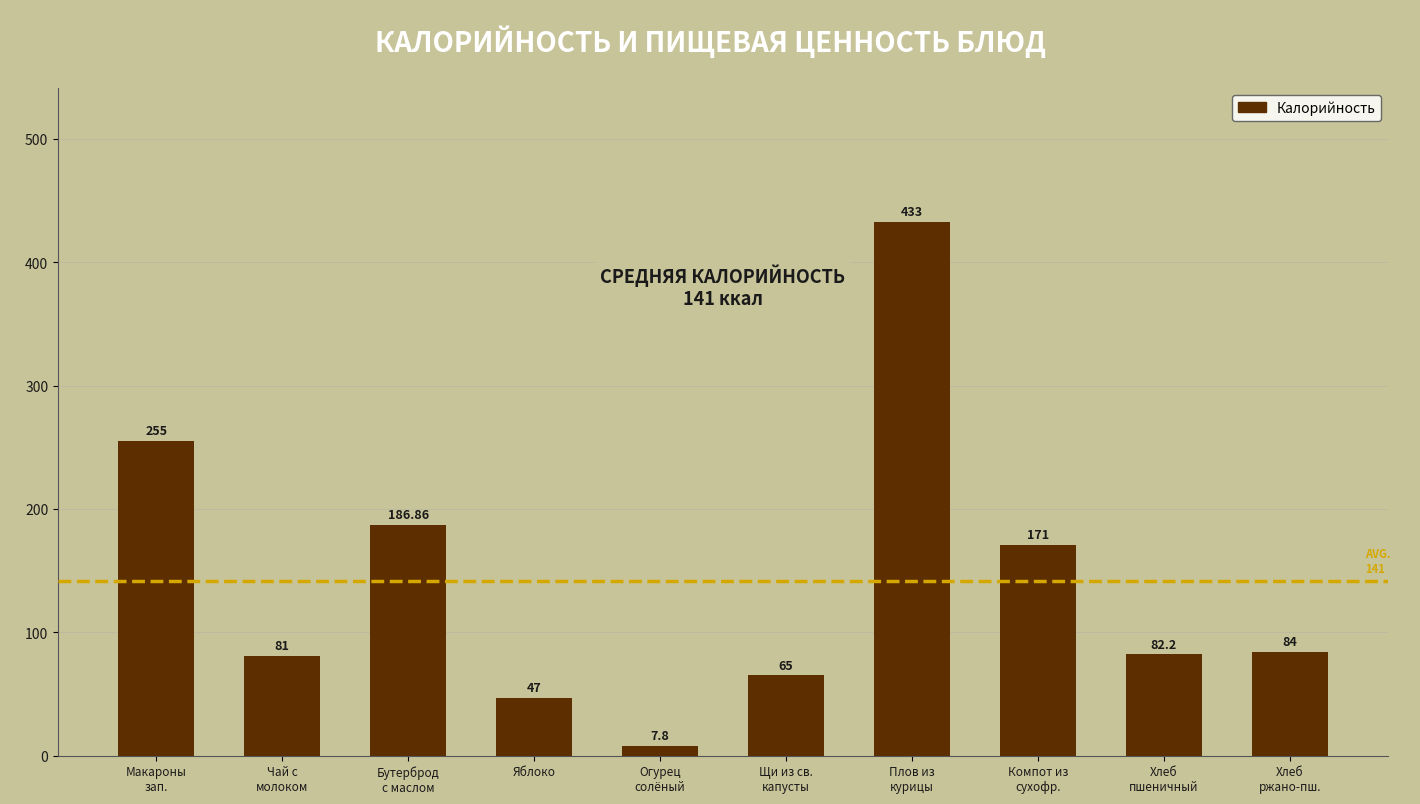

Rank the categories by value from highest to lowest.

Плов из
курицы, Макароны
зап., Бутерброд
с маслом, Компот из
сухофр., Хлеб
ржано-пш., Хлеб
пшеничный, Чай с
молоком, Щи из св.
капусты, Яблоко, Огурец
солёный